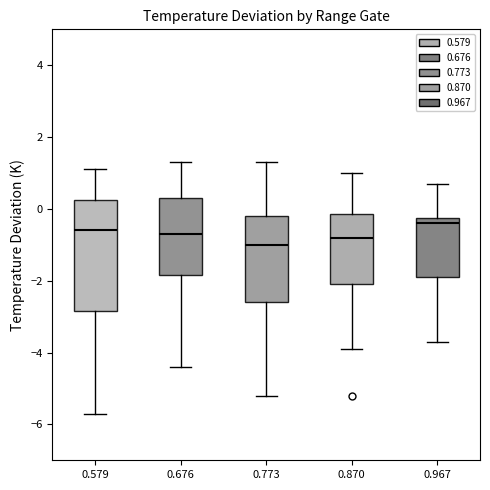

Comparing the boxes themselves (not the whiskers), which one is the tallest?

0.579